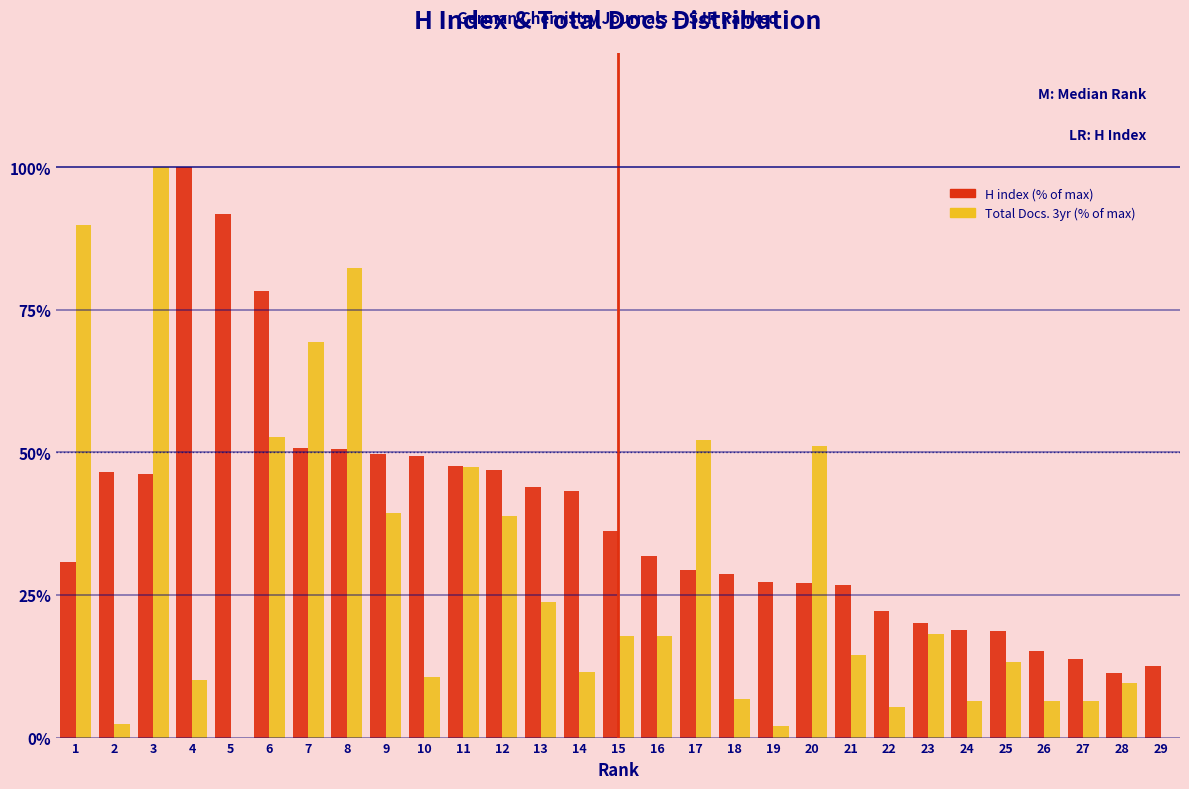

What is the total value across all series at 16?

49.6